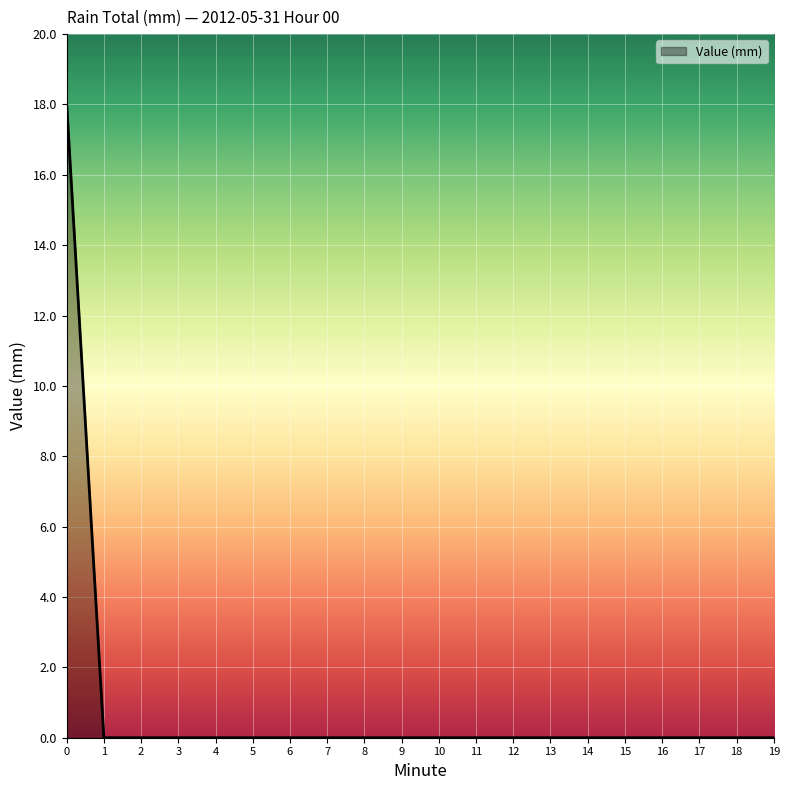

What is the maximum value shown in the chart?

18.0